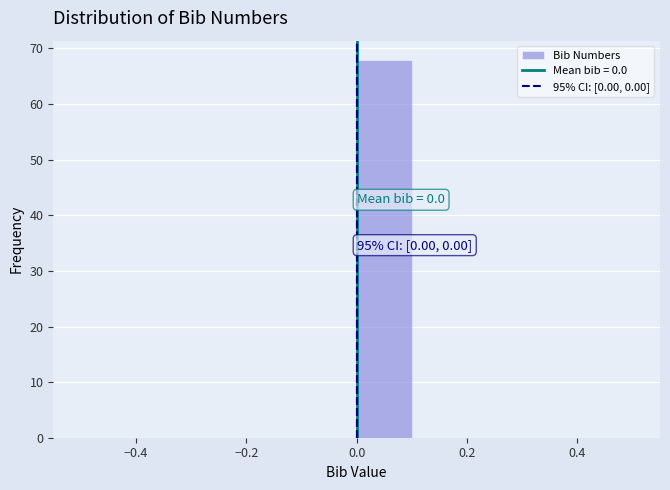

Over which range of the x-axis is the bar tallest?

0.0 to 0.1